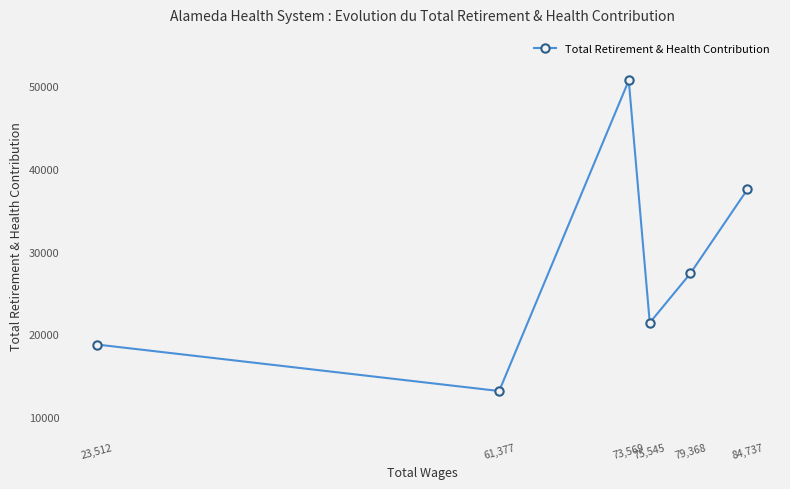

What is the maximum value shown in the chart?

50683